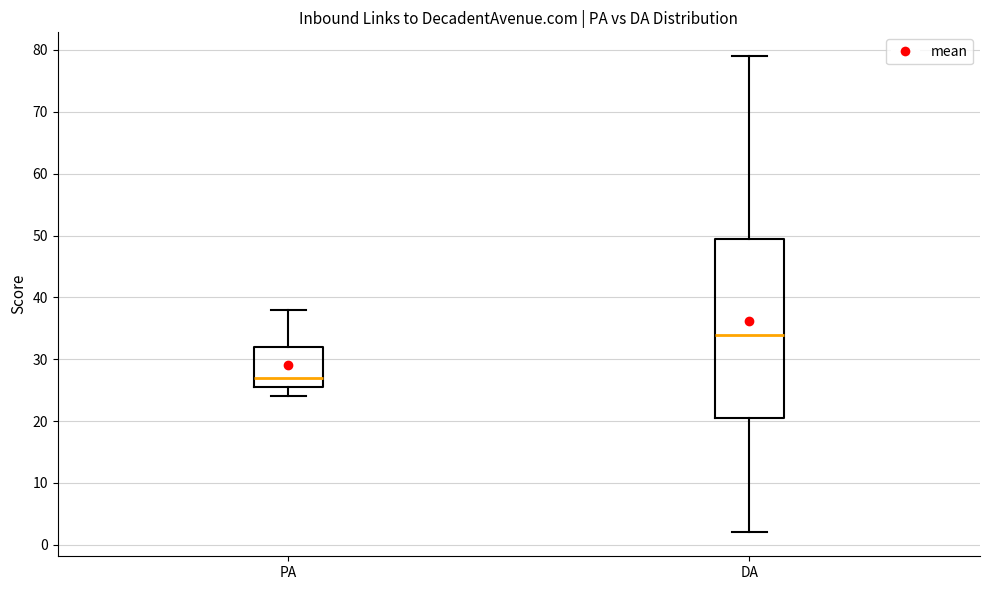

Which box is the tallest, from its lower edge to its upper edge?

DA